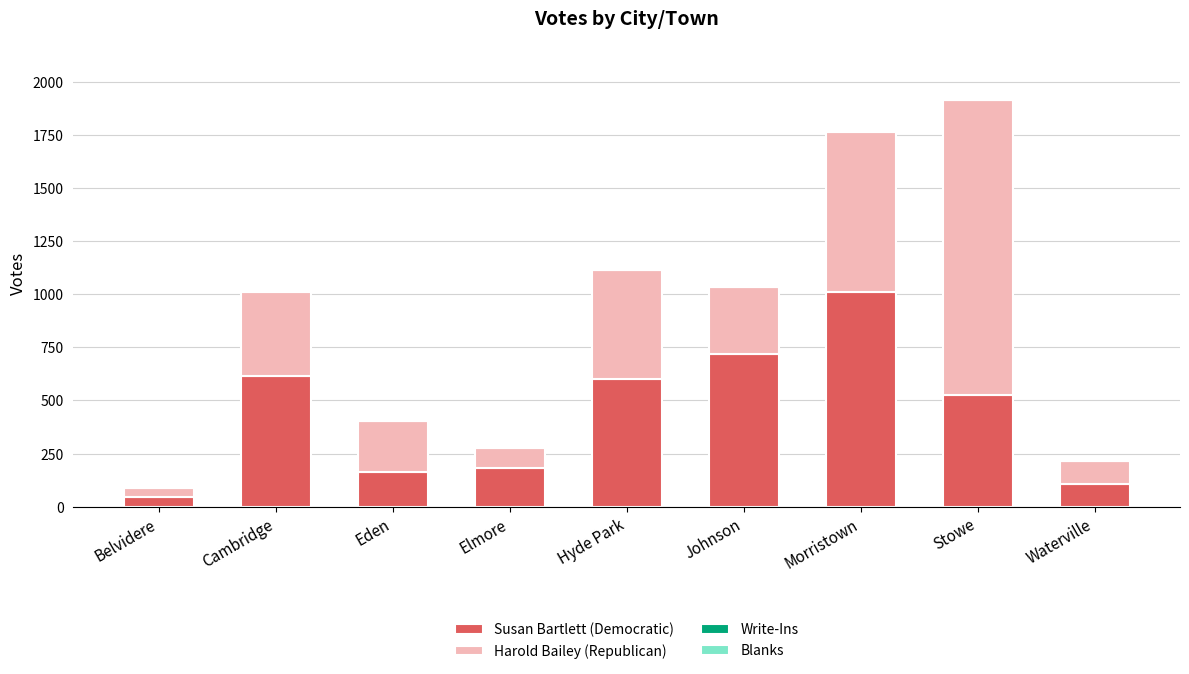

What is the sum of all Susan Bartlett (Democratic) values?

3961